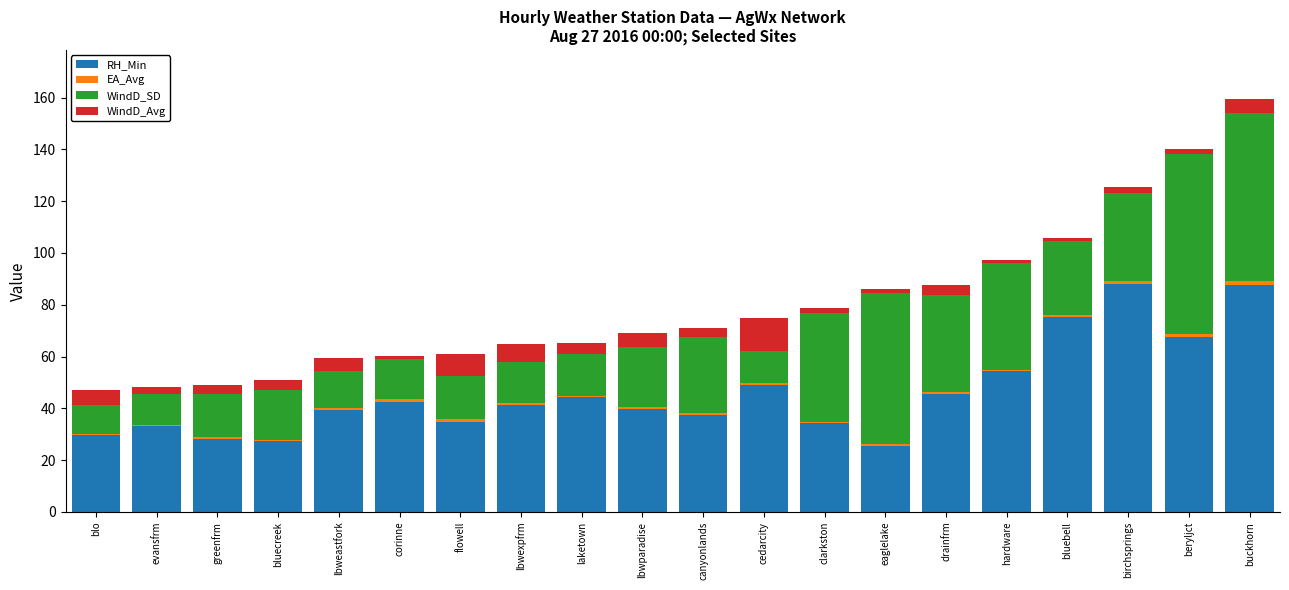

The value of RH_Min at flowell is 24.3. True or false?

False